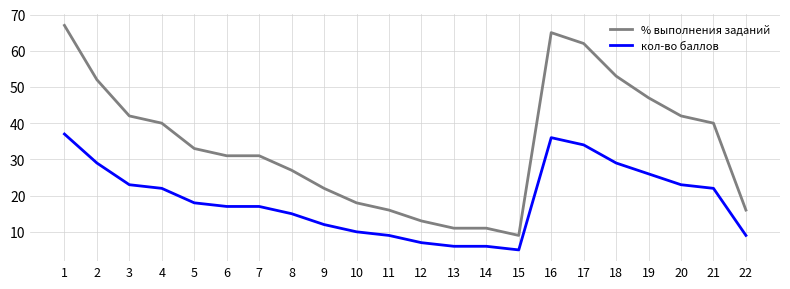

What value does the % выполнения заданий series have at 3, to the nearest 5?

40